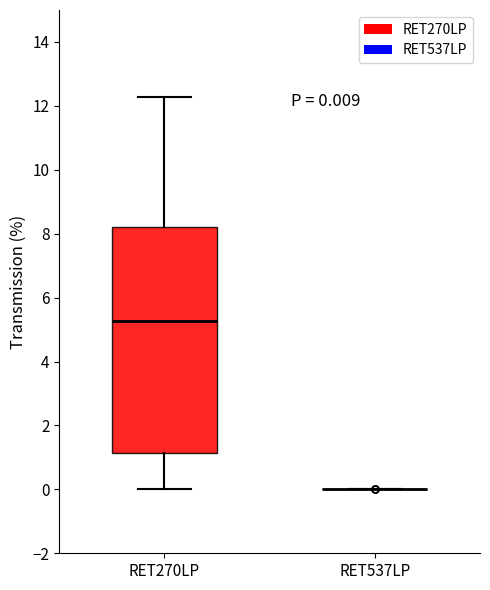

Comparing the boxes themselves (not the whiskers), which one is the tallest?

RET270LP